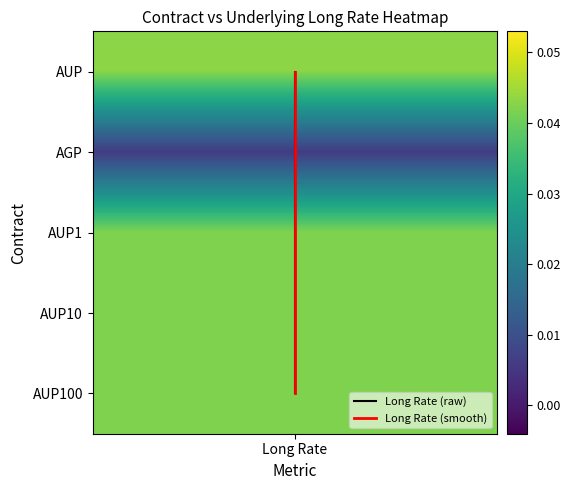

True or false: Long Rate (smooth) has a value of 3 at Long Rate.

True